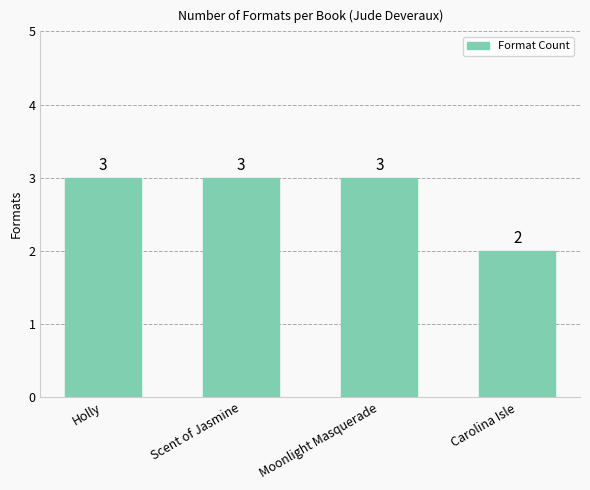

The value at Carolina Isle is 2. True or false?

True